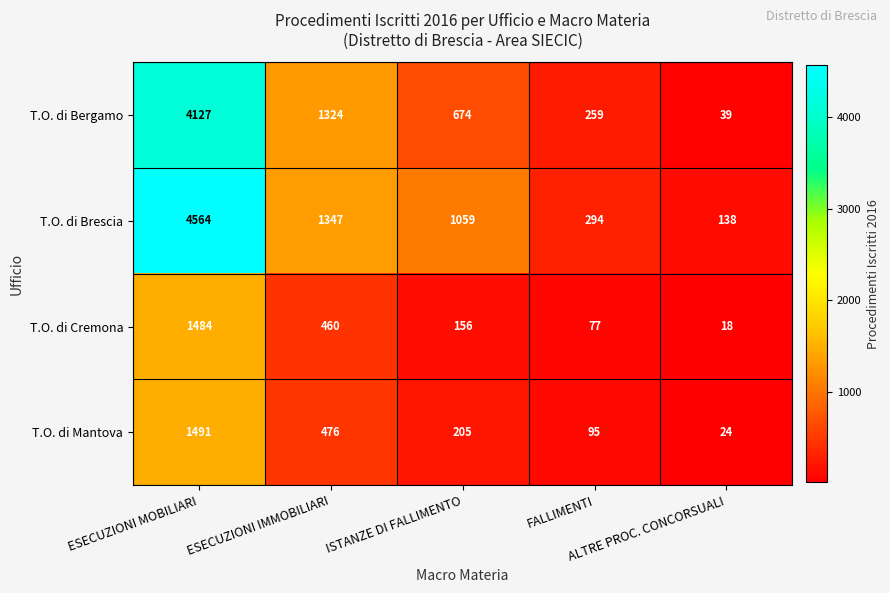

What is the minimum value for T.O. di Mantova?

24